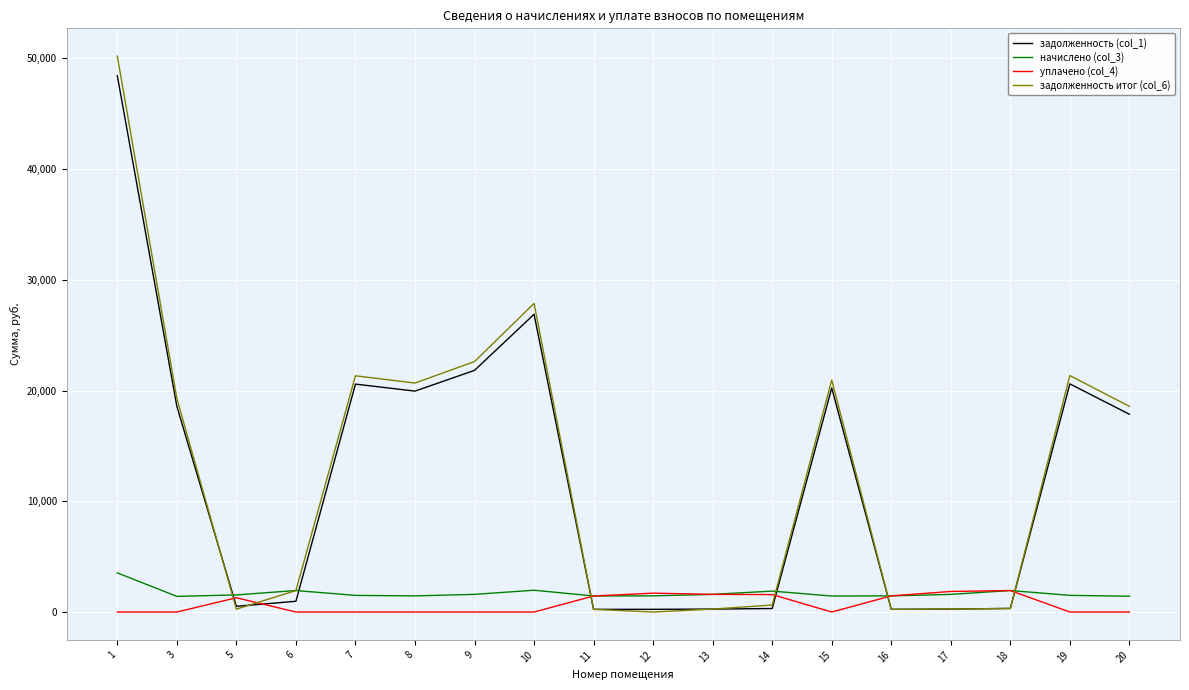

Which series ends up on top after the final intersection of задолженность (col_1) and начислено (col_3)?

задолженность (col_1)